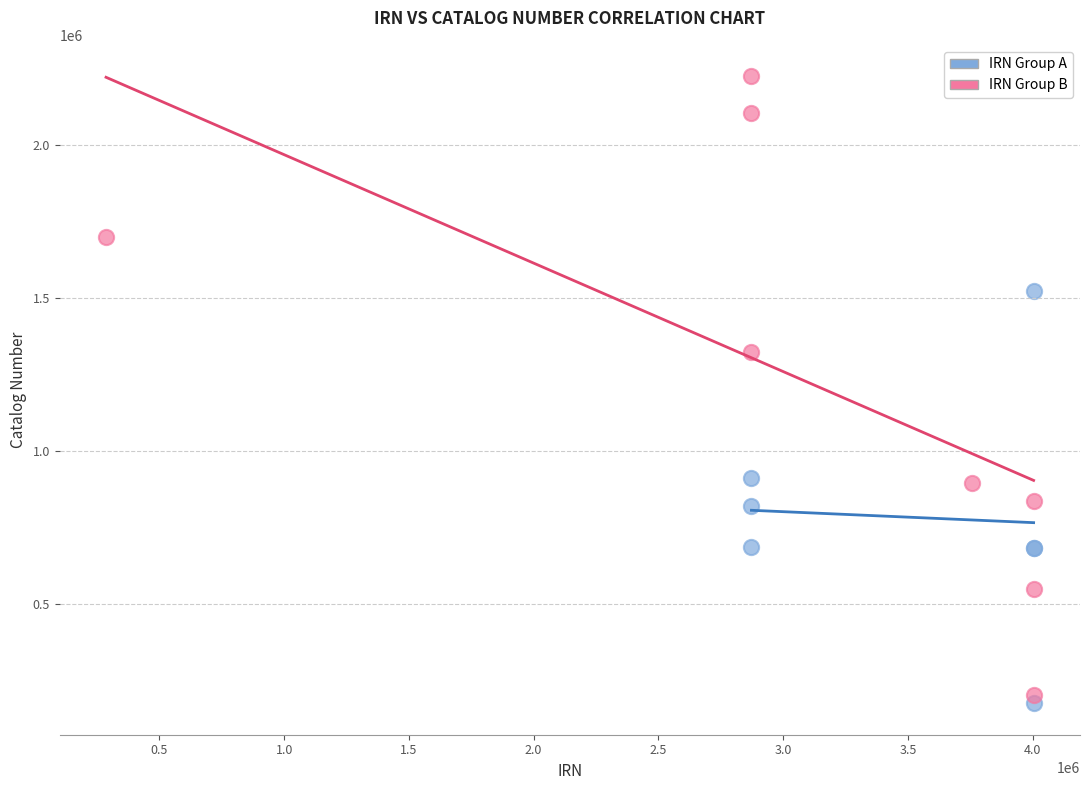

Which series has the widest spread of Y values?

IRN Group B